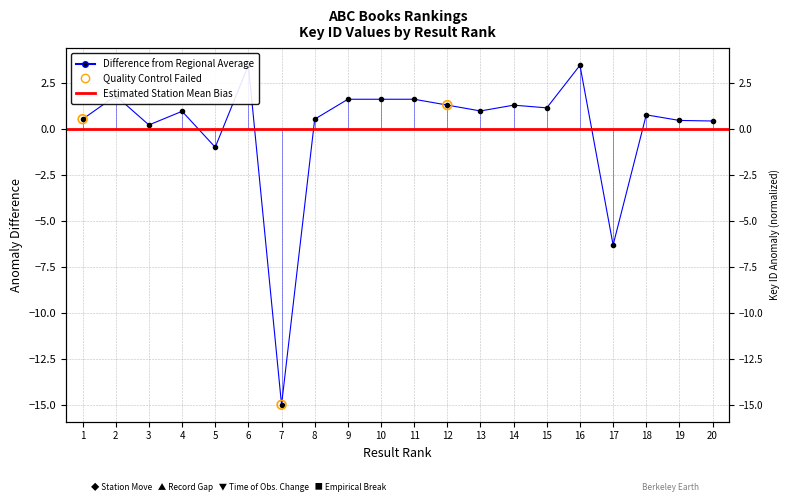

Which has a higher value, 10 or 8?

10